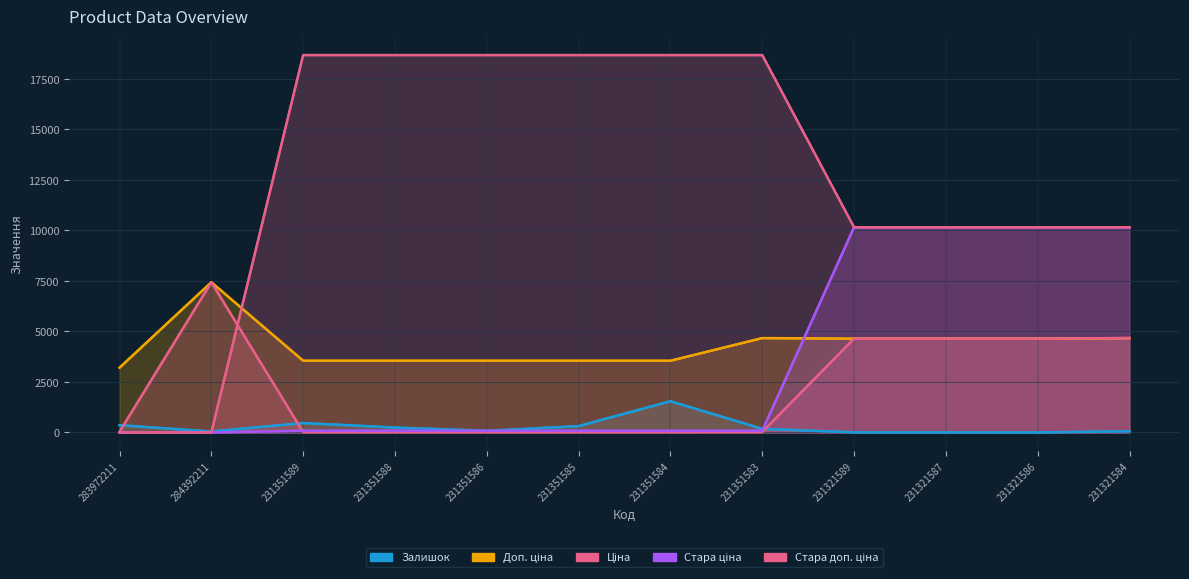

What is the value of the Ціна point at the 6th from the left?

15.8